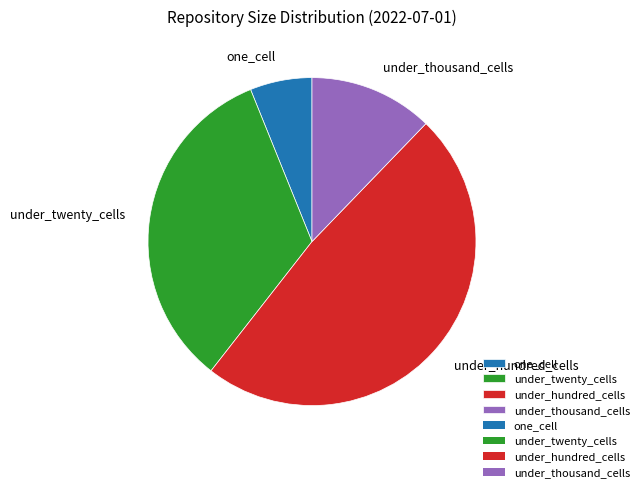

What is the ratio of the value at under_thousand_cells to the value at one_cell?

2.0